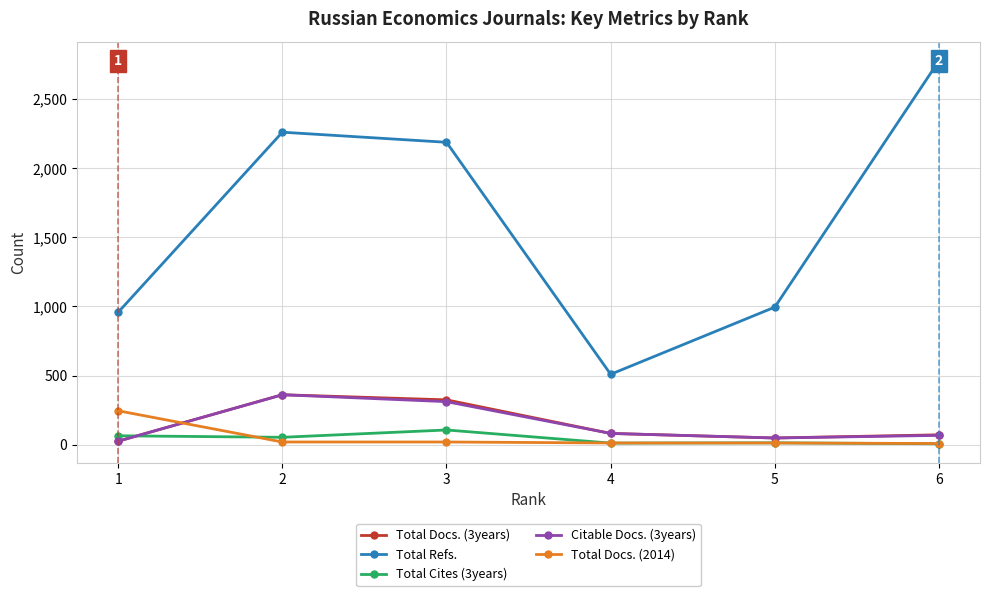

Reading left to right, list all the values displayed in this chart.

Total Docs. (3years): 25	361	324	81	48	71
Total Refs.: 958	2261	2188	509	995	2778
Total Cites (3years): 64	53	106	11	13	6
Citable Docs. (3years): 25	361	311	81	48	67
Total Docs. (2014): 245	19	19	12	12	8